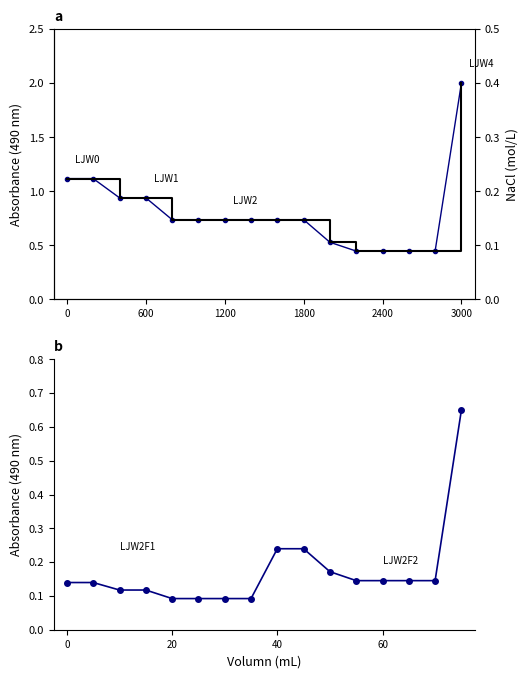

How many data points does each series have?

16